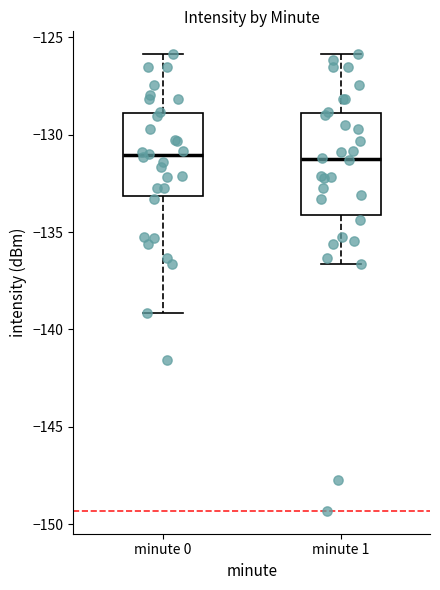

Comparing the boxes themselves (not the whiskers), which one is the tallest?

minute 1